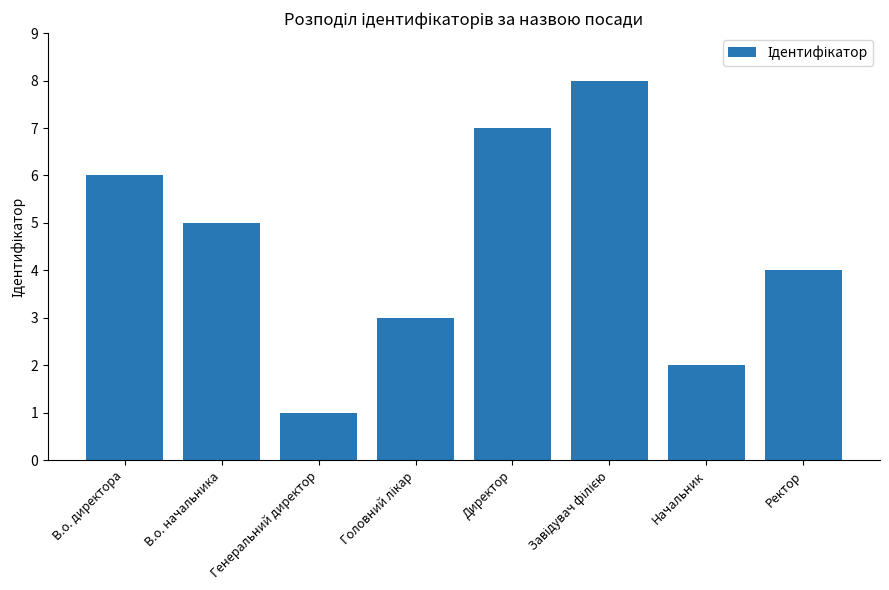

What is the difference between the values at Начальник and В.о. директора?

4